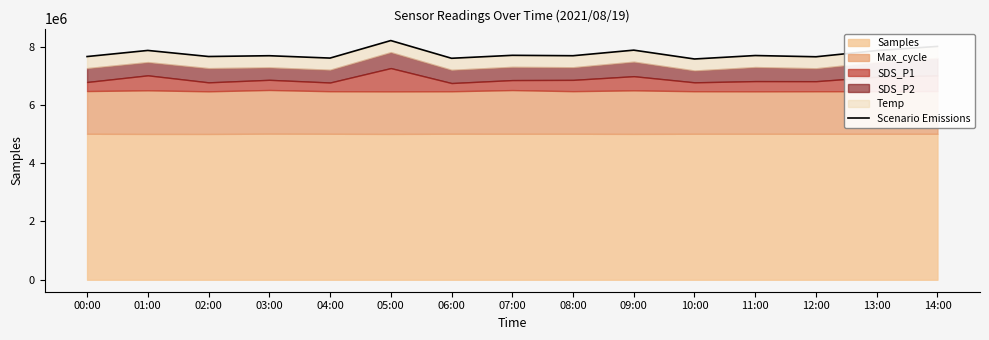

Is it true that the value at 01:00 is 7871014.4?

True